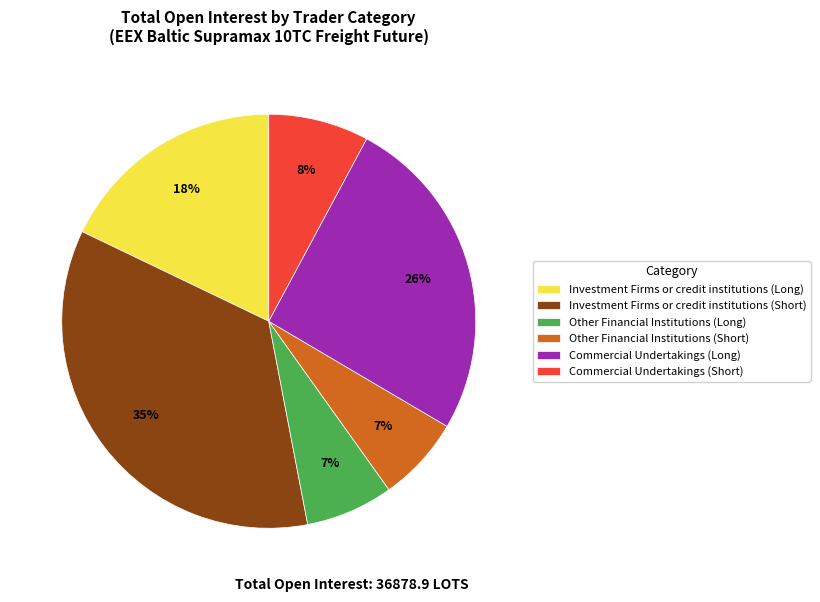

Is there any slice that represents more than half of the pie?

No